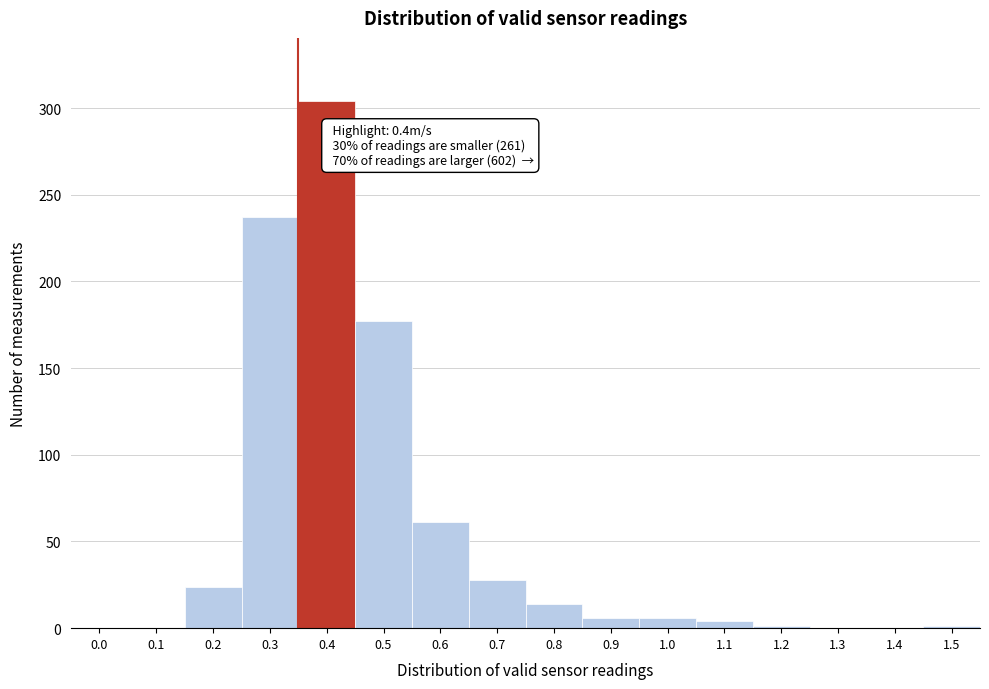

What is the maximum value shown in the chart?

304